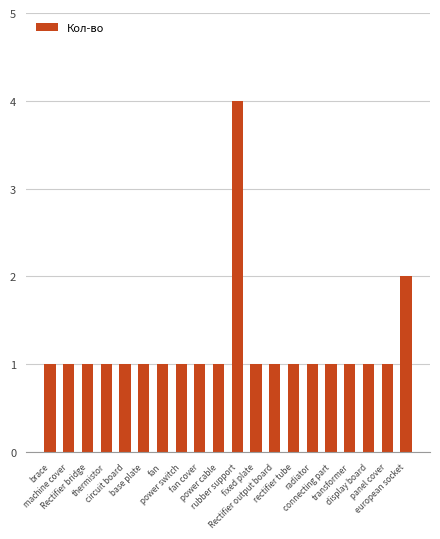

What position from the left is power switch?

8